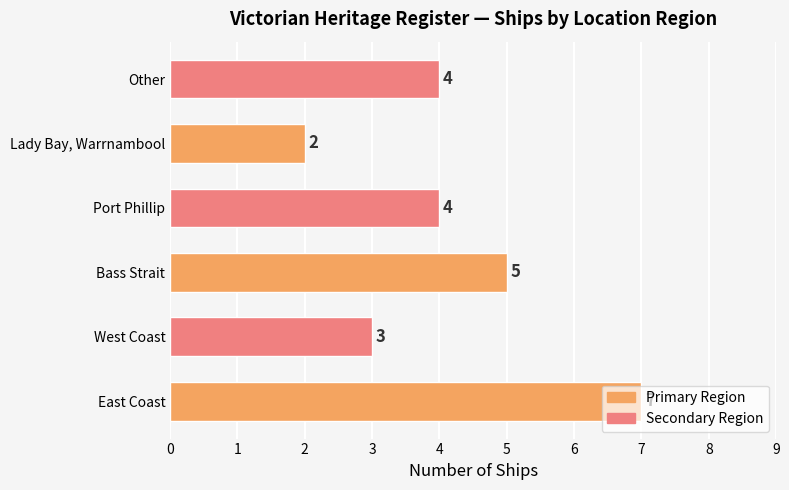

Is it true that the value at Bass Strait is 8?

False